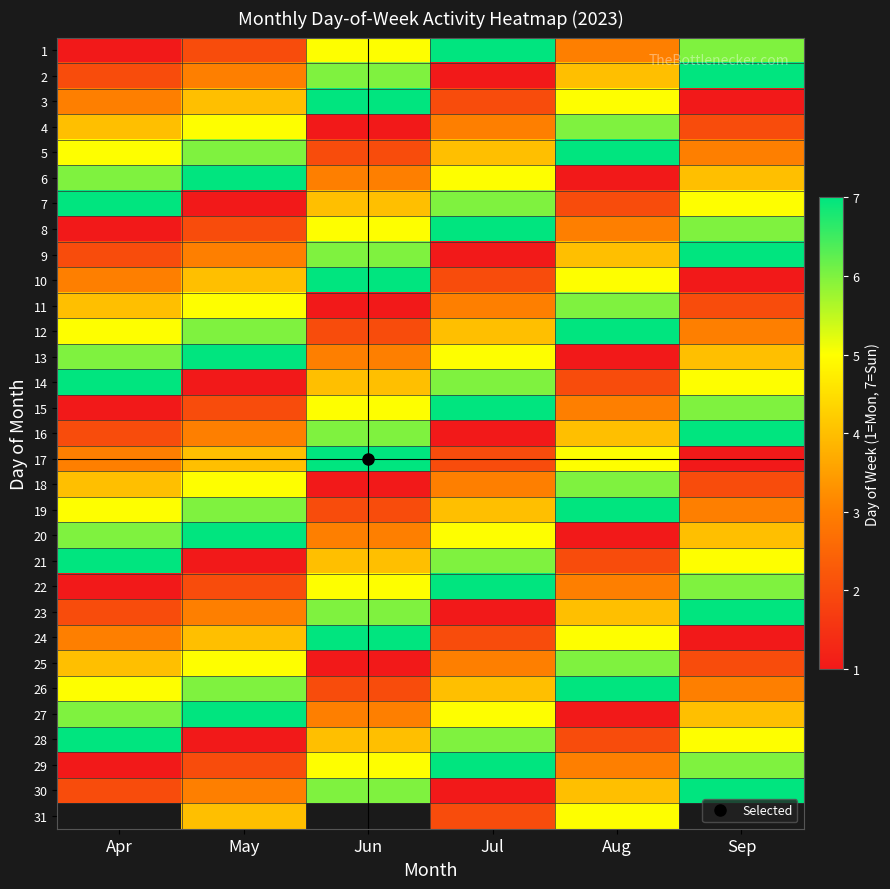

At how many categories does at least one series exceed 3?

6